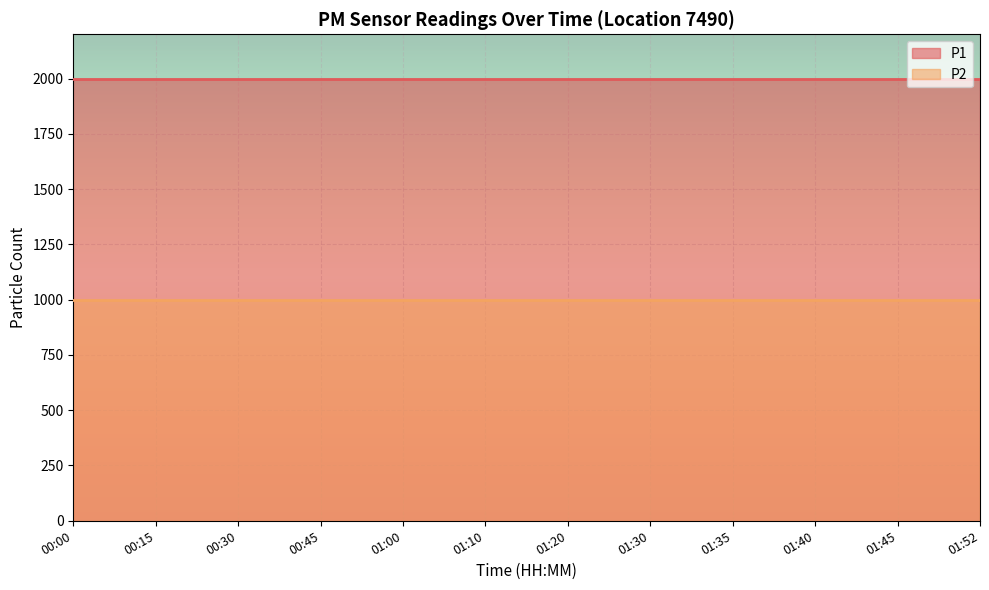

Rank the series at 01:52 from highest to lowest value.

P1, P2